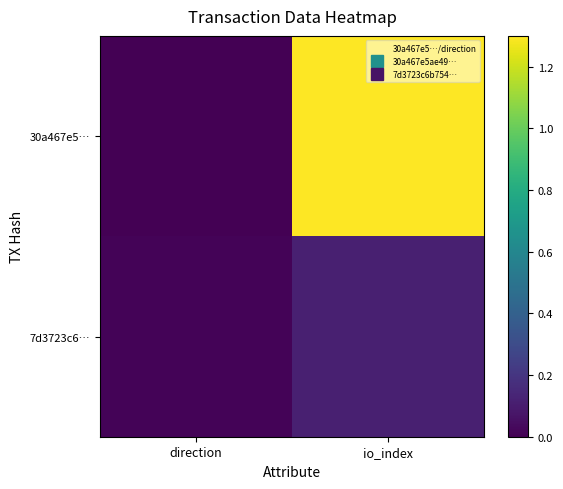

Which series has the largest range (max minus min)?

30a467e5…